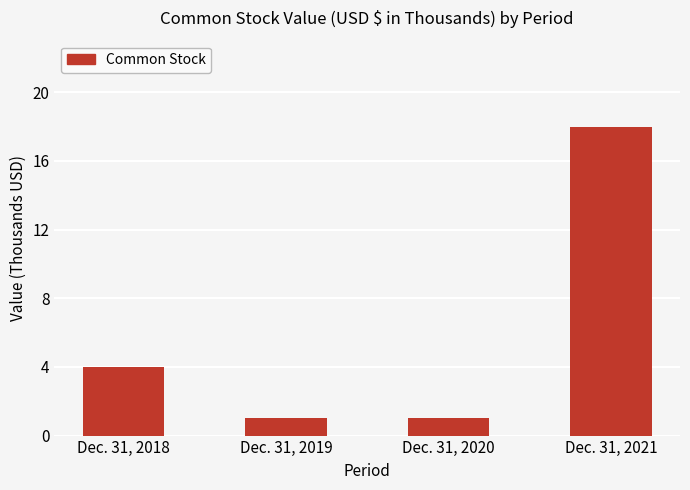

What is the difference between the values at Dec. 31, 2019 and Dec. 31, 2018?

3